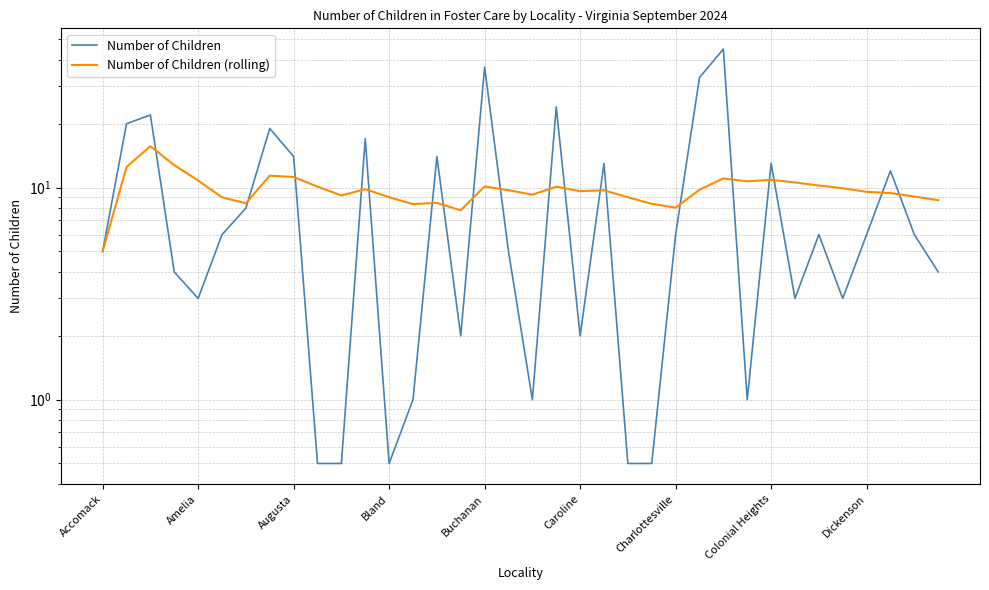

True or false: Number of Children (rolling) and Number of Children intersect in this chart.

True